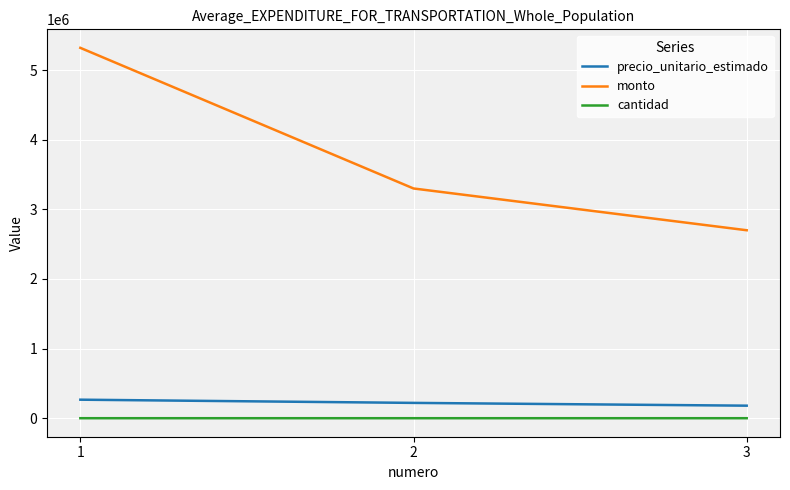

Is the value of monto at 1 greater than the value of cantidad at 1?

Yes